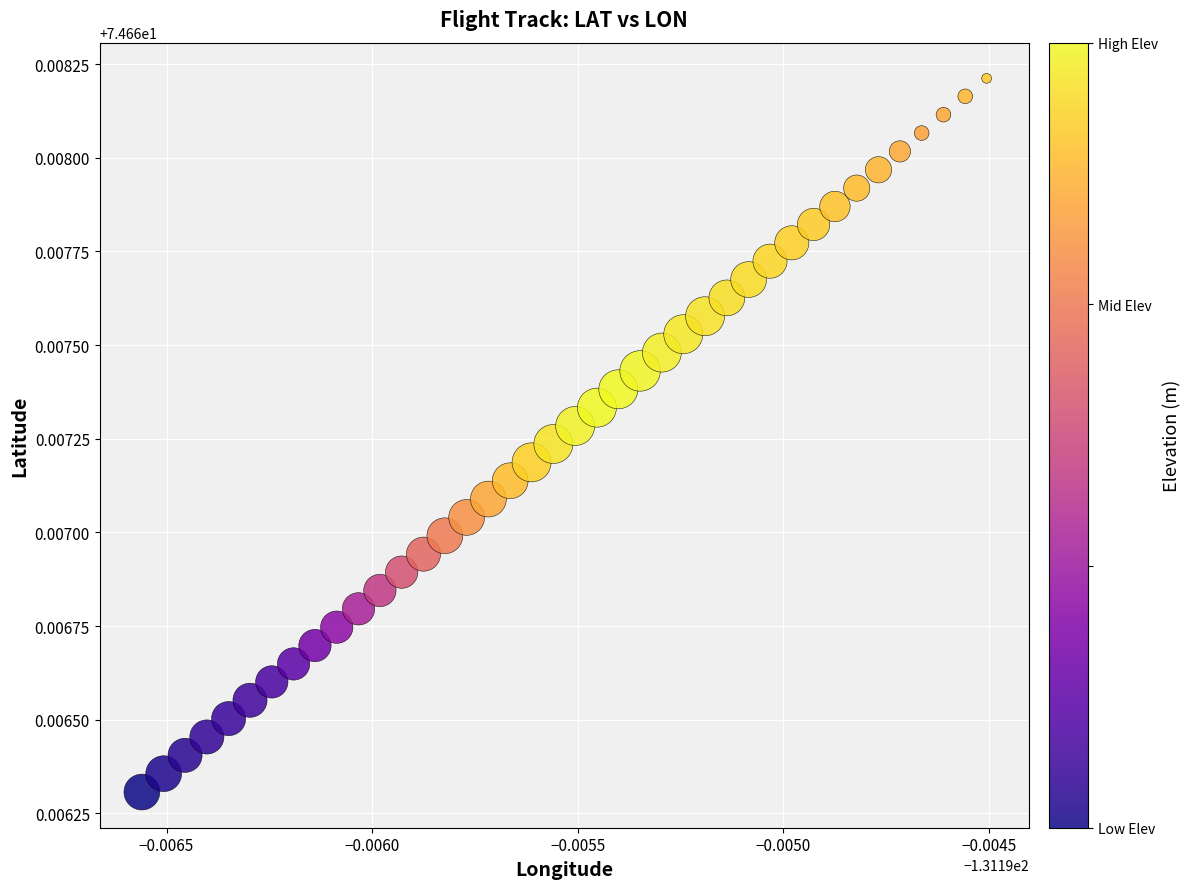

Count the number of points in this scatter plot.

40